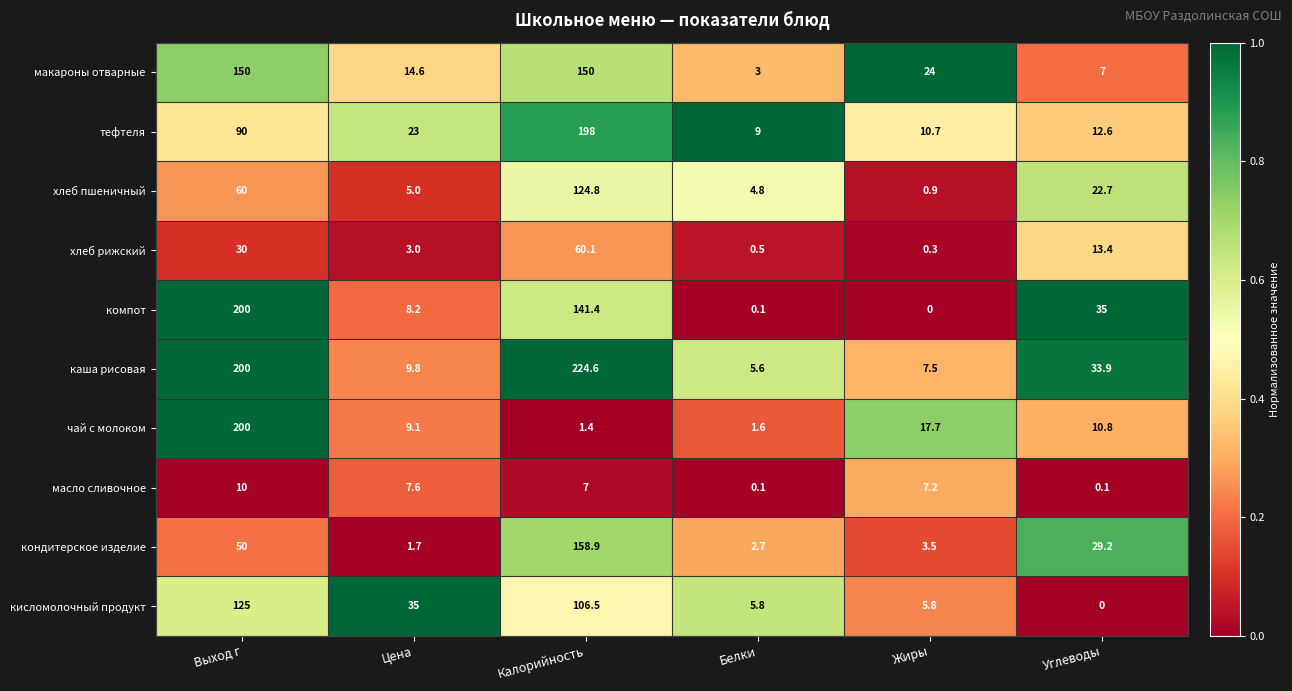

What is the total value across all series at Жиры?

77.6